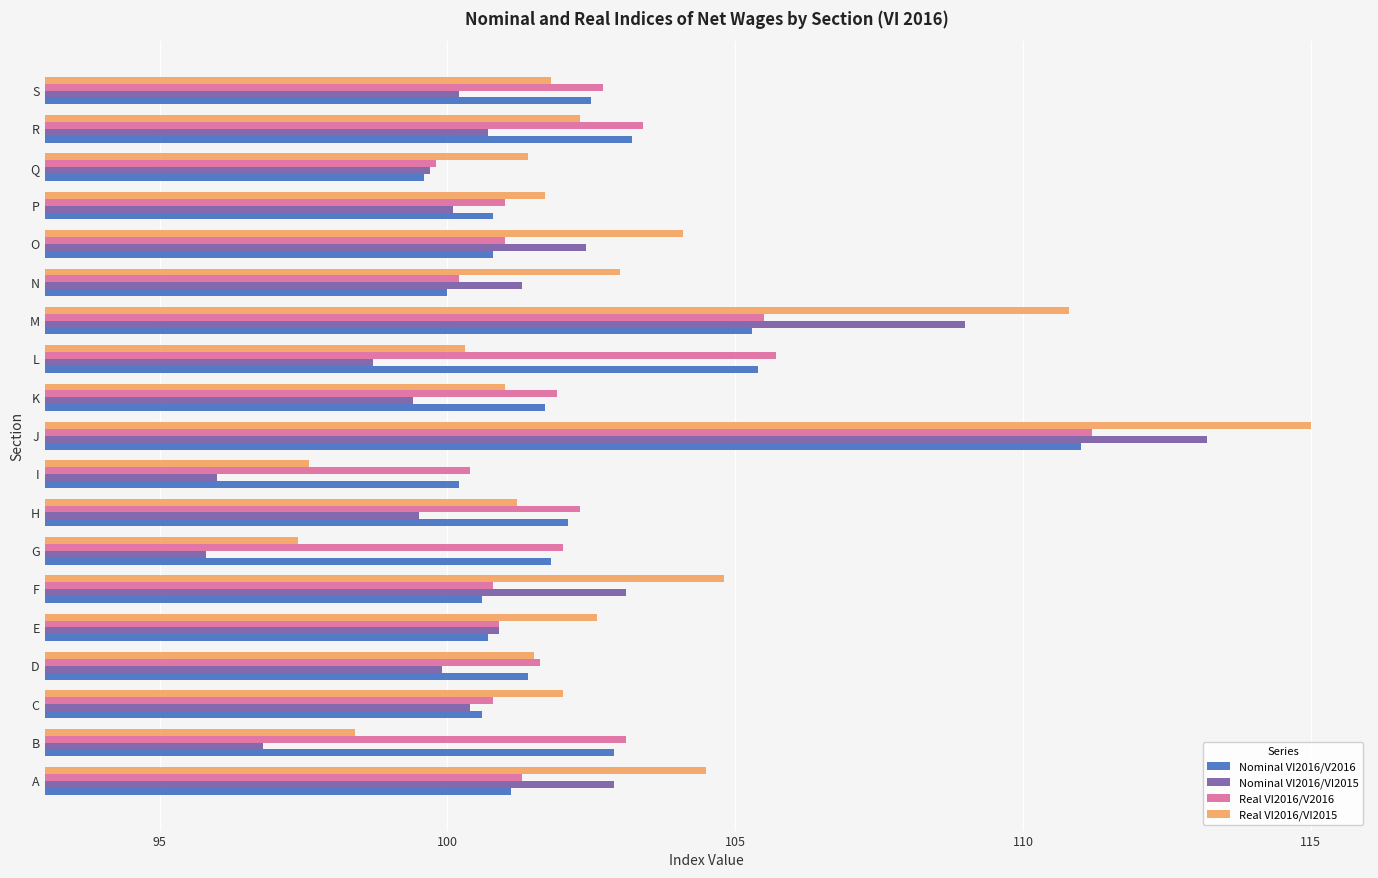

Which category has the lowest value in the Real VI2016/VI2015 series?

G